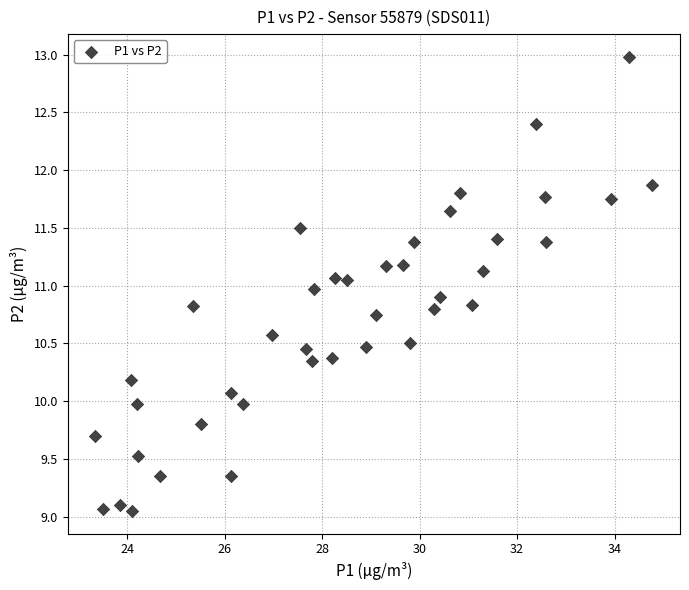

What is the range of X values (max minus min)?

11.4